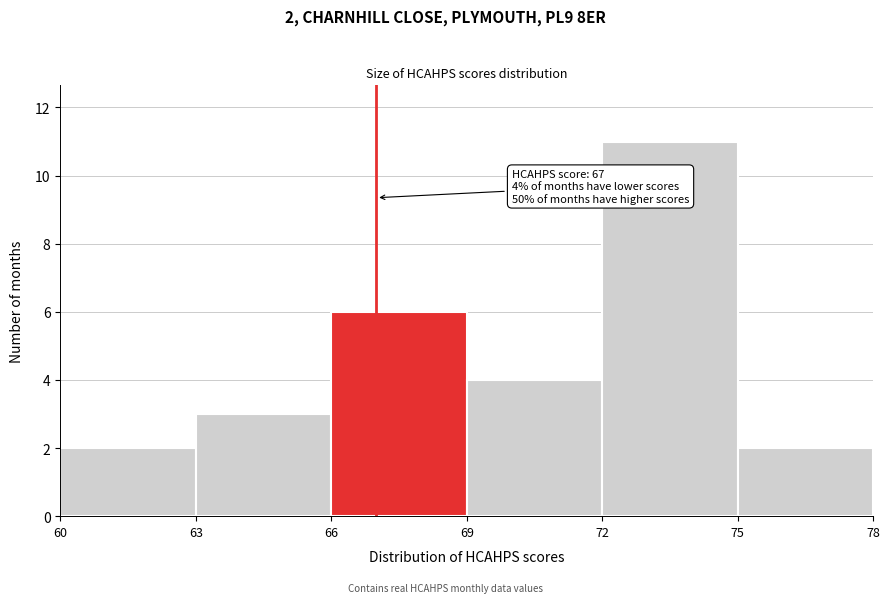

Over which range of the x-axis is the bar tallest?

72 to 75